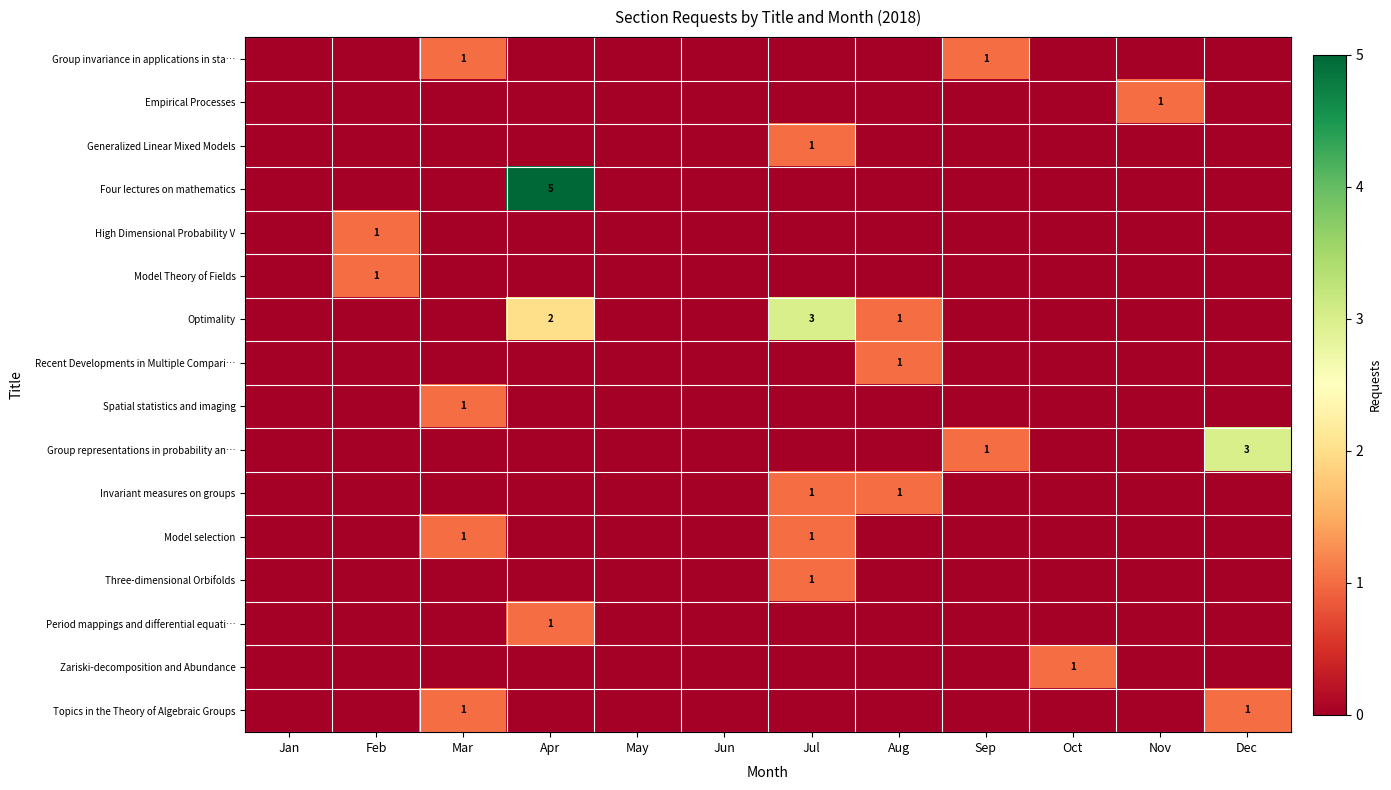

How many values in High Dimensional Probability V are above zero?

1